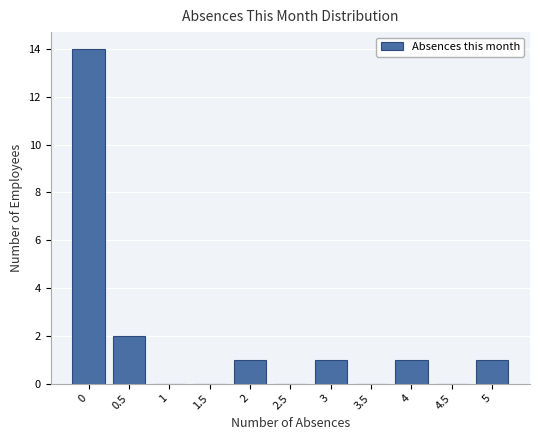

Reading left to right, transcribe this chart: for each bar, give the range it covers on the x-axis and its height. The values are not printed on the chart, so give them approximately, as read against the axis.

-0.25 to 0.25: 14
0.25 to 0.75: 2
0.75 to 1.25: 0
1.25 to 1.75: 0
1.75 to 2.25: 1
2.25 to 2.75: 0
2.75 to 3.25: 1
3.25 to 3.75: 0
3.75 to 4.25: 1
4.25 to 4.75: 0
4.75 to 5.25: 1